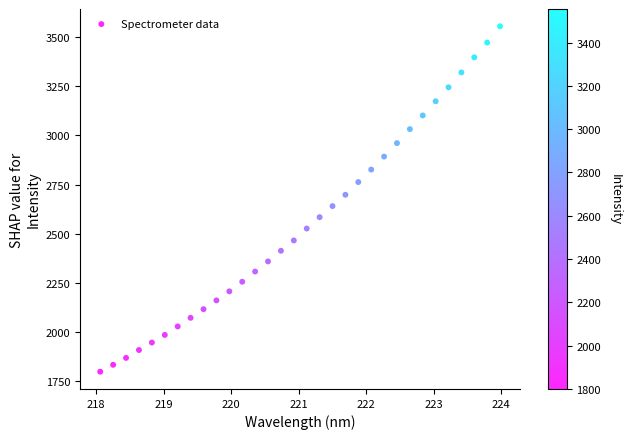

What is the range of Y values (max minus min)?

1755.7